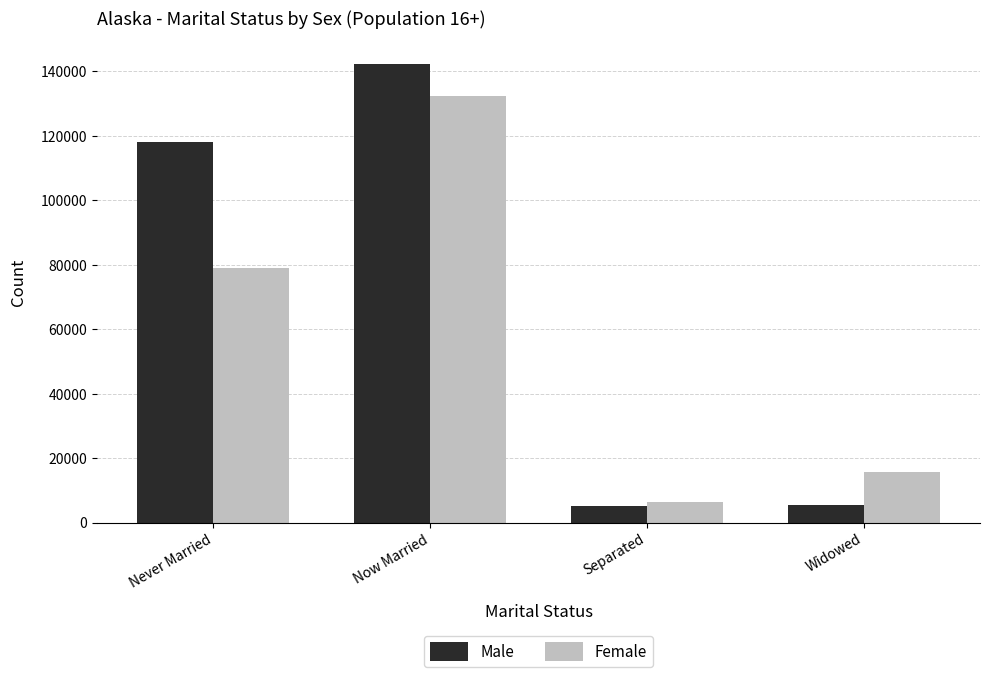

What is the minimum value shown in the chart?

5134